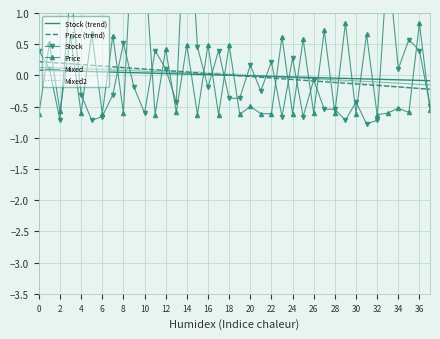

At which category is the sum across all series the highest?

14